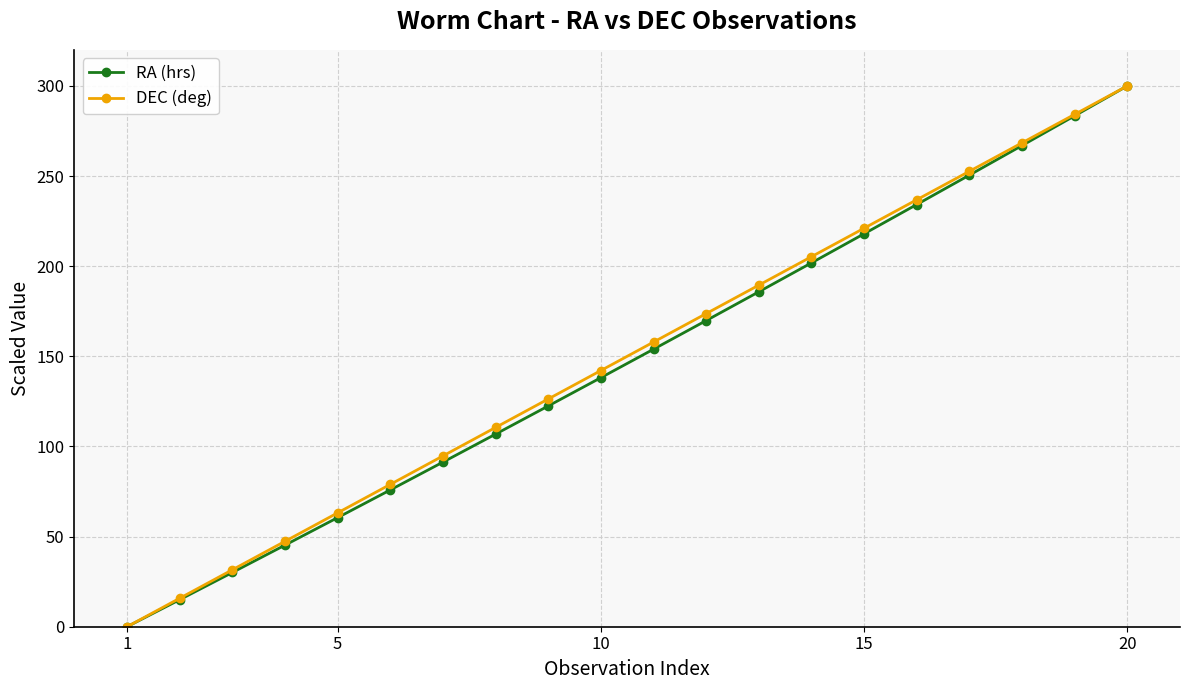

What is the value of the RA (hrs) point at the 18th from the left?

266.9